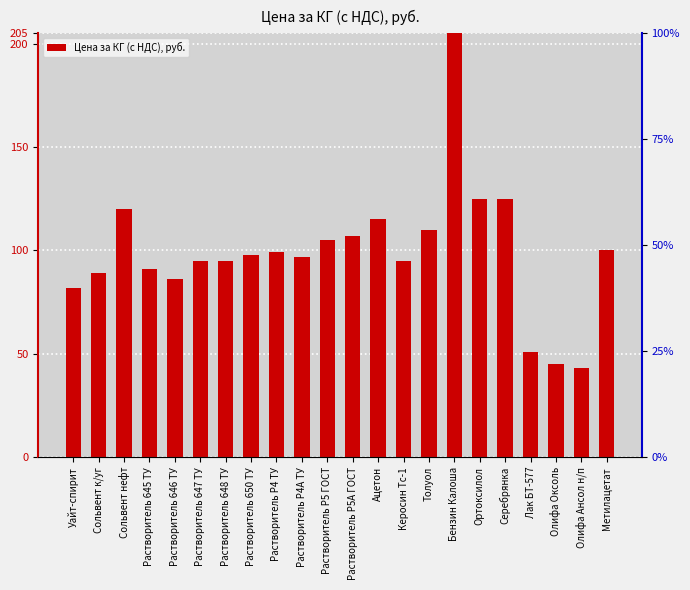

Count the number of categories in the chart.

22